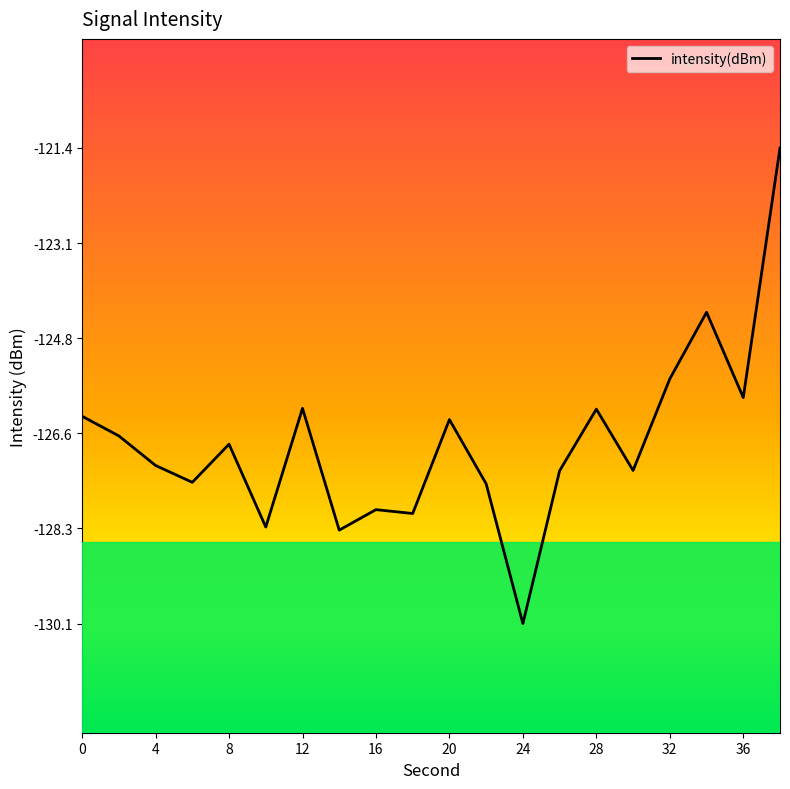

What is the maximum value shown in the chart?

-121.4